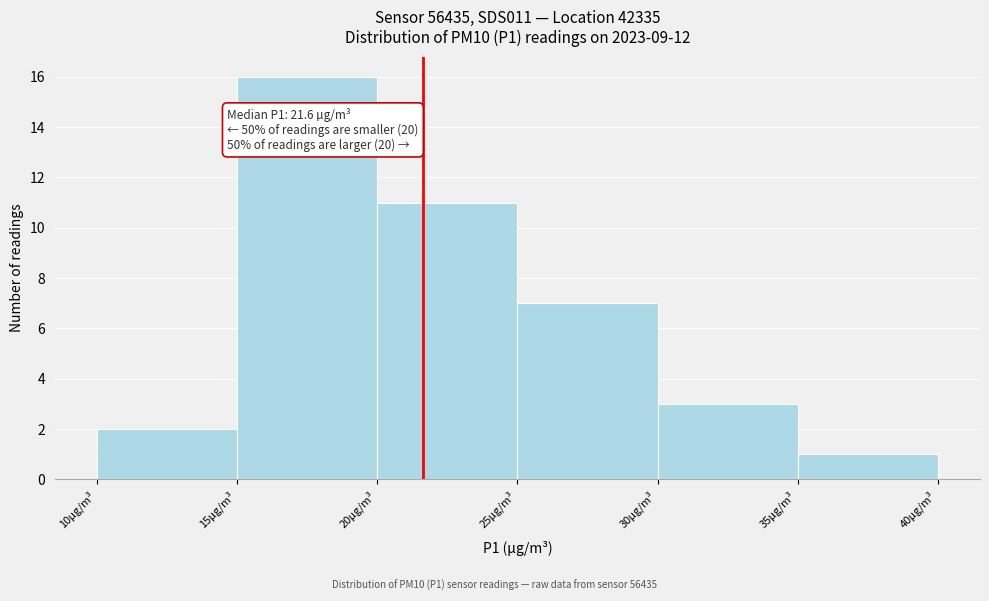

Over which range of the x-axis is the bar tallest?

15 to 20